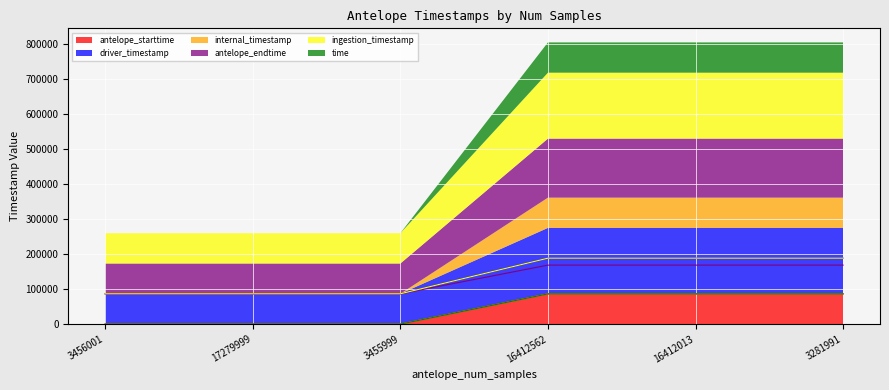

What is the minimum value for antelope_endtime?

86400.0